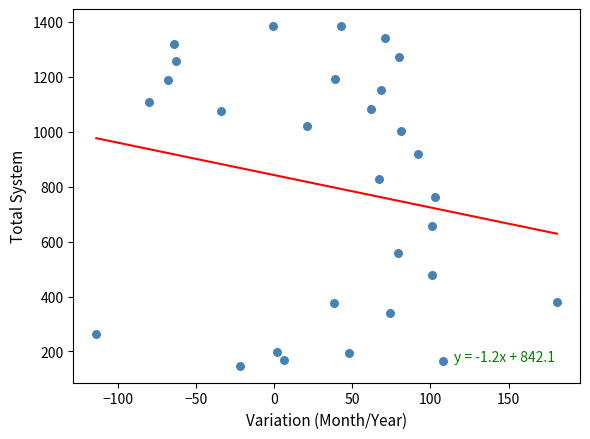

What is the range of Y values (max minus min)?

1237